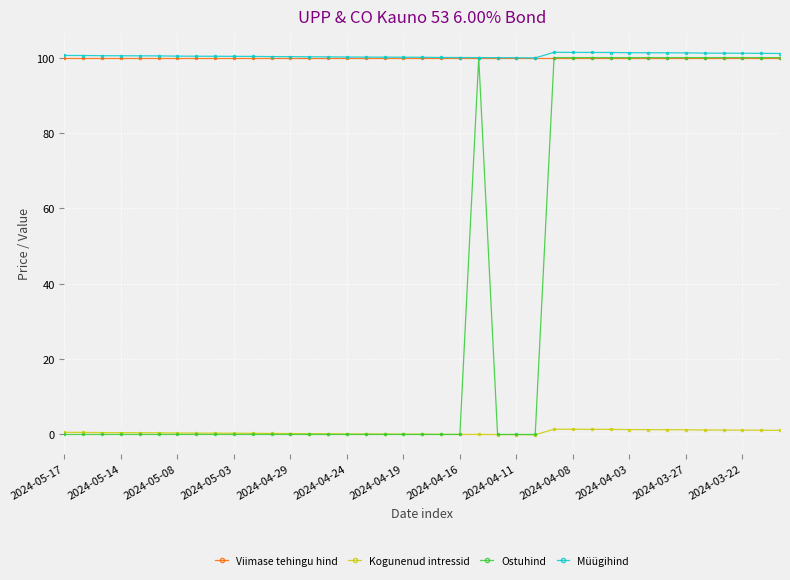

At how many categories does at least one series exceed 62?

39